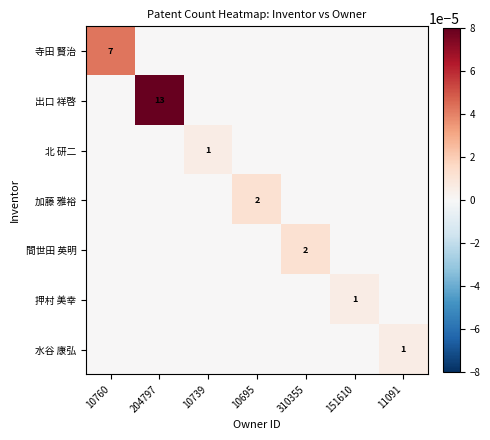

At how many categories does at least one series exceed 0?

7